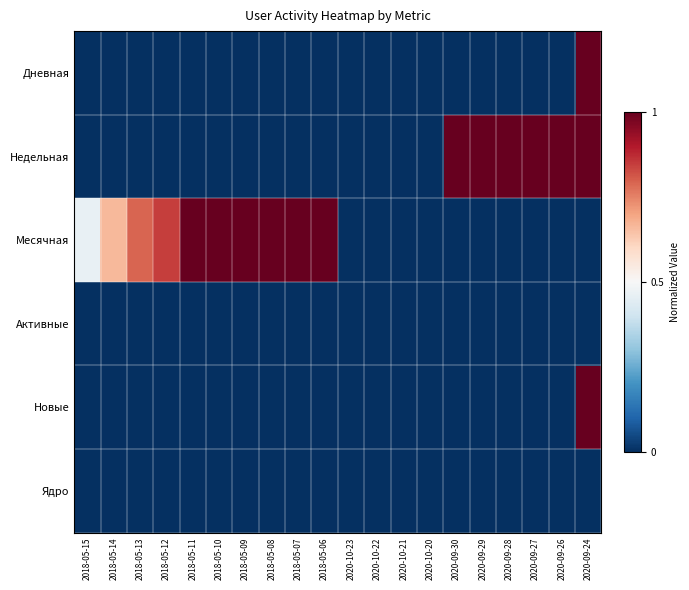

Reading left to right, extract all data points from this chart.

Дневная: 2018-05-15=0.0	2018-05-14=0.0	2018-05-13=0.0	2018-05-12=0.0	2018-05-11=0.0	2018-05-10=0.0	2018-05-09=0.0	2018-05-08=0.0	2018-05-07=0.0	2018-05-06=0.0	2020-10-23=0.0	2020-10-22=0.0	2020-10-21=0.0	2020-10-20=0.0	2020-09-30=0.0	2020-09-29=0.0	2020-09-28=0.0	2020-09-27=0.0	2020-09-26=0.0	2020-09-24=1.0
Недельная: 2018-05-15=0.0	2018-05-14=0.0	2018-05-13=0.0	2018-05-12=0.0	2018-05-11=0.0	2018-05-10=0.0	2018-05-09=0.0	2018-05-08=0.0	2018-05-07=0.0	2018-05-06=0.0	2020-10-23=0.0	2020-10-22=0.0	2020-10-21=0.0	2020-10-20=0.0	2020-09-30=1.0	2020-09-29=1.0	2020-09-28=1.0	2020-09-27=1.0	2020-09-26=1.0	2020-09-24=1.0
Месячная: 2018-05-15=0.5	2018-05-14=0.7	2018-05-13=0.8	2018-05-12=0.8	2018-05-11=1.0	2018-05-10=1.0	2018-05-09=1.0	2018-05-08=1.0	2018-05-07=1.0	2018-05-06=1.0	2020-10-23=0.0	2020-10-22=0.0	2020-10-21=0.0	2020-10-20=0.0	2020-09-30=0.0	2020-09-29=0.0	2020-09-28=0.0	2020-09-27=0.0	2020-09-26=0.0	2020-09-24=0.0
Активные: 2018-05-15=0.0	2018-05-14=0.0	2018-05-13=0.0	2018-05-12=0.0	2018-05-11=0.0	2018-05-10=0.0	2018-05-09=0.0	2018-05-08=0.0	2018-05-07=0.0	2018-05-06=0.0	2020-10-23=0.0	2020-10-22=0.0	2020-10-21=0.0	2020-10-20=0.0	2020-09-30=0.0	2020-09-29=0.0	2020-09-28=0.0	2020-09-27=0.0	2020-09-26=0.0	2020-09-24=0.0
Новые: 2018-05-15=0.0	2018-05-14=0.0	2018-05-13=0.0	2018-05-12=0.0	2018-05-11=0.0	2018-05-10=0.0	2018-05-09=0.0	2018-05-08=0.0	2018-05-07=0.0	2018-05-06=0.0	2020-10-23=0.0	2020-10-22=0.0	2020-10-21=0.0	2020-10-20=0.0	2020-09-30=0.0	2020-09-29=0.0	2020-09-28=0.0	2020-09-27=0.0	2020-09-26=0.0	2020-09-24=1.0
Ядро: 2018-05-15=0.0	2018-05-14=0.0	2018-05-13=0.0	2018-05-12=0.0	2018-05-11=0.0	2018-05-10=0.0	2018-05-09=0.0	2018-05-08=0.0	2018-05-07=0.0	2018-05-06=0.0	2020-10-23=0.0	2020-10-22=0.0	2020-10-21=0.0	2020-10-20=0.0	2020-09-30=0.0	2020-09-29=0.0	2020-09-28=0.0	2020-09-27=0.0	2020-09-26=0.0	2020-09-24=0.0